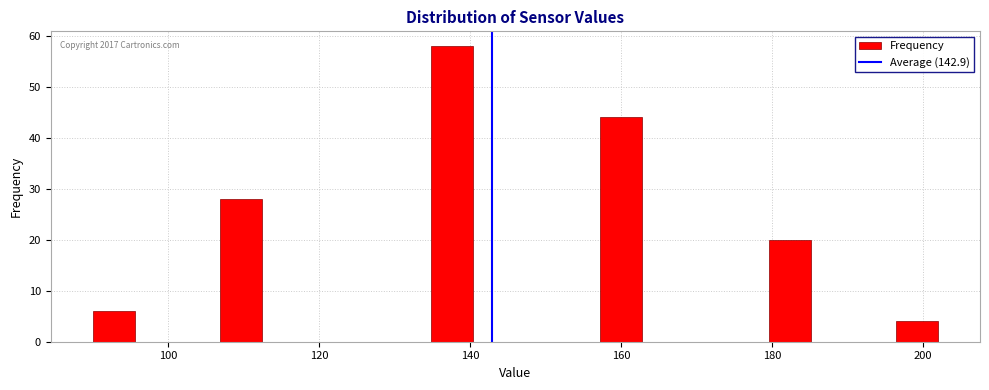

Around what value on the x-axis is the tallest bar? Give the approximate position of its centre, as read against the axis.

138